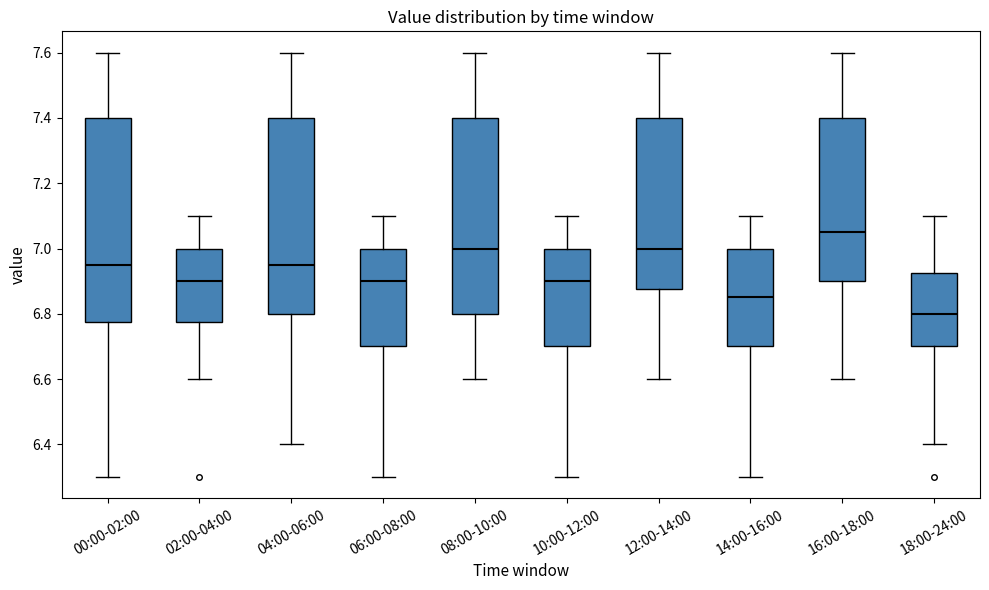

Reading left to right, read every box against the y-axis: the position of its median line, the range the box covers, and the ends of its whiskers. The values are not printed on the chart, so give them approximately, as read against the axis.

00:00-02:00: median 6.96, box 6.78 to 7.40, whiskers 6.30 to 7.60
02:00-04:00: median 6.90, box 6.78 to 7.00, whiskers 6.60 to 7.10
04:00-06:00: median 6.96, box 6.80 to 7.40, whiskers 6.40 to 7.60
06:00-08:00: median 6.90, box 6.70 to 7.00, whiskers 6.30 to 7.10
08:00-10:00: median 7.00, box 6.80 to 7.40, whiskers 6.60 to 7.60
10:00-12:00: median 6.90, box 6.70 to 7.00, whiskers 6.30 to 7.10
12:00-14:00: median 7.00, box 6.88 to 7.40, whiskers 6.60 to 7.60
14:00-16:00: median 6.86, box 6.70 to 7.00, whiskers 6.30 to 7.10
16:00-18:00: median 7.06, box 6.90 to 7.40, whiskers 6.60 to 7.60
18:00-24:00: median 6.80, box 6.70 to 6.92, whiskers 6.40 to 7.10